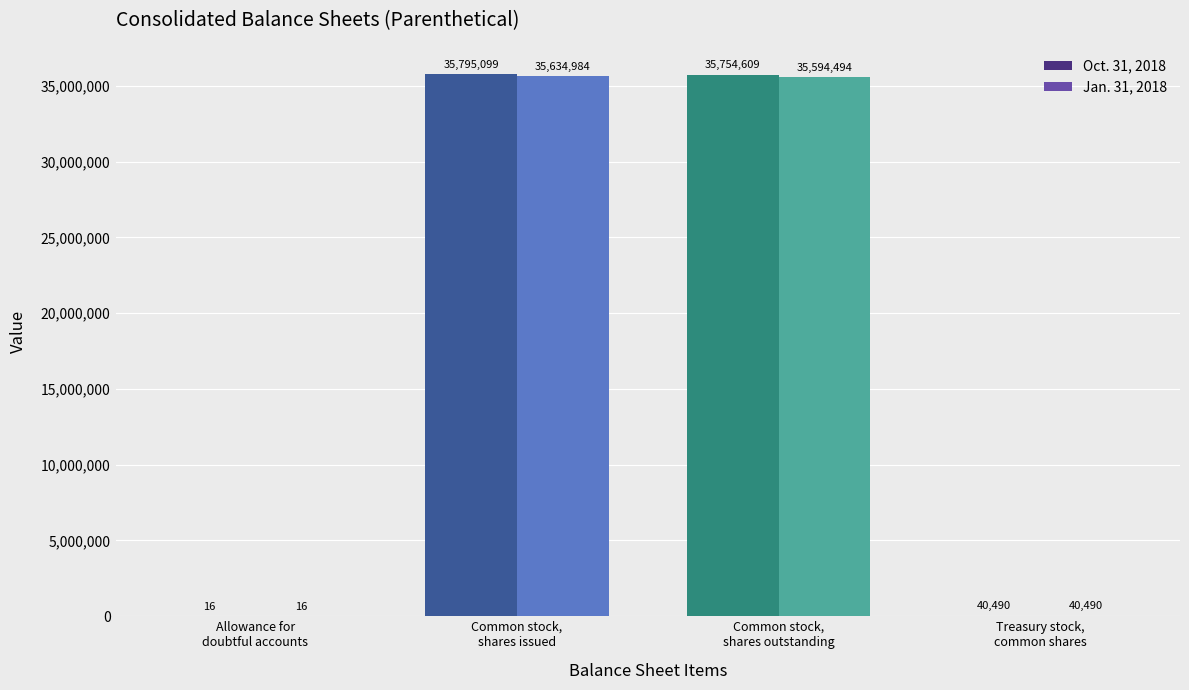

What is the sum of all Oct. 31, 2018 values?

71590214